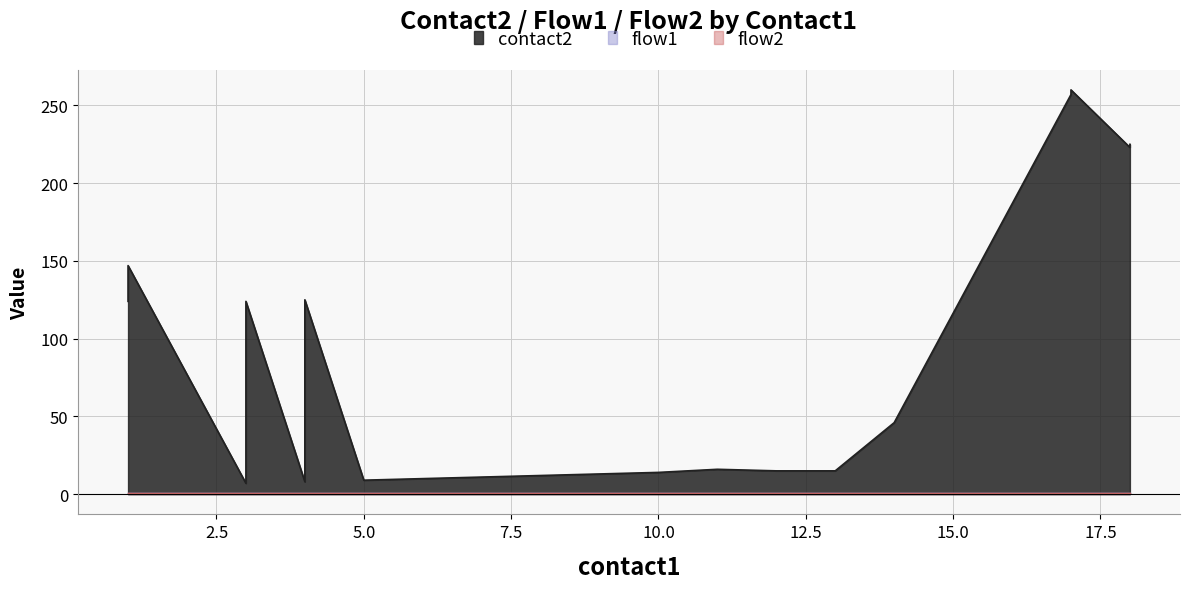

At which category does the chart reach its minimum across all series?

1